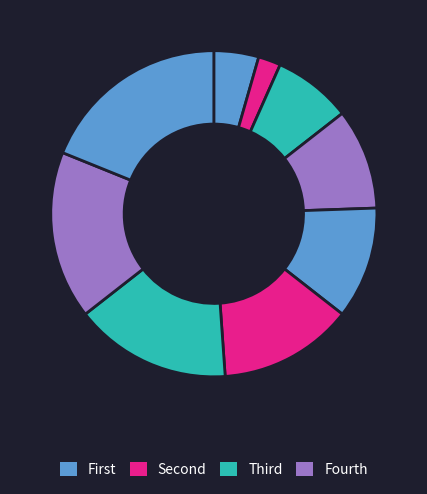

To the nearest percent, what is the average slice percentage?

11%